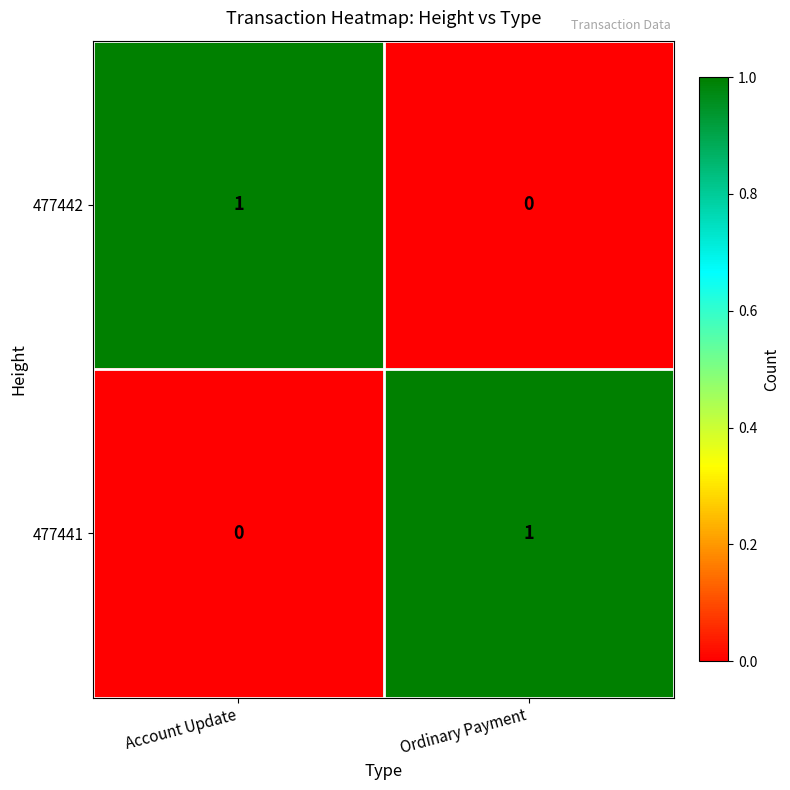

What is the greatest value displayed?

1